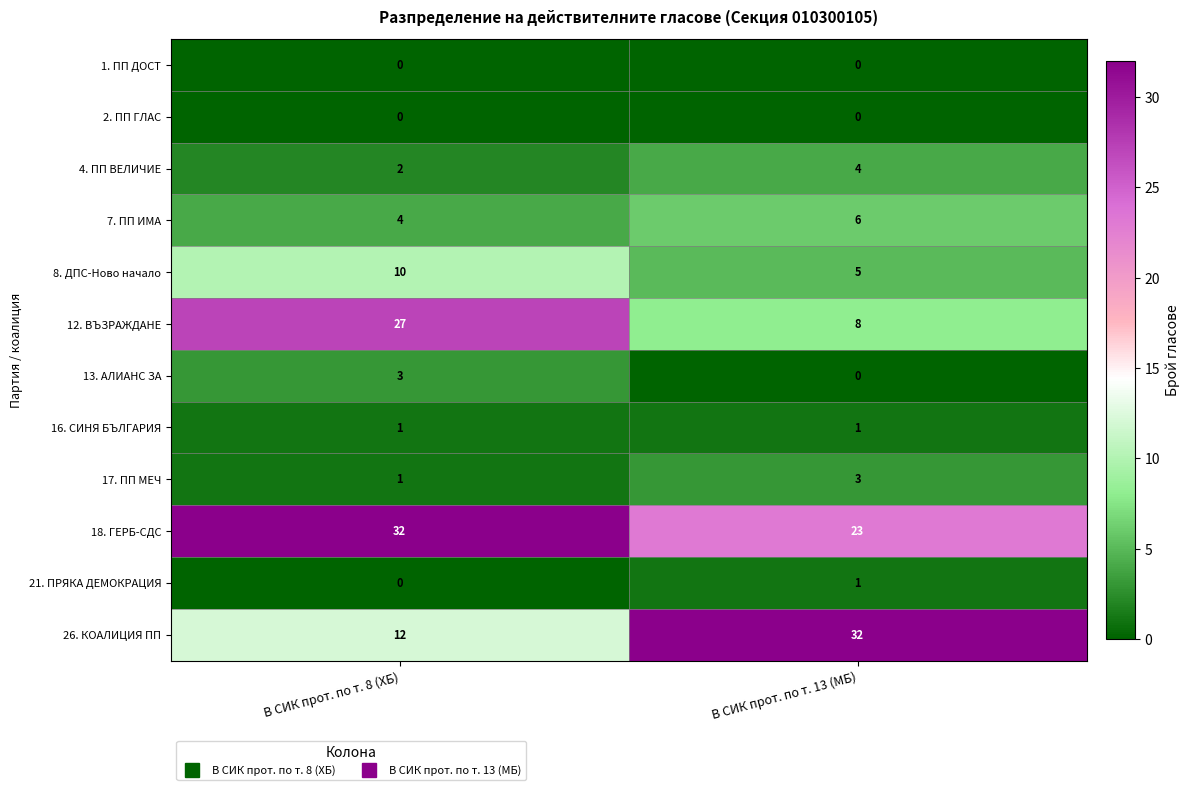

At how many categories does at least one series exceed 16?

2